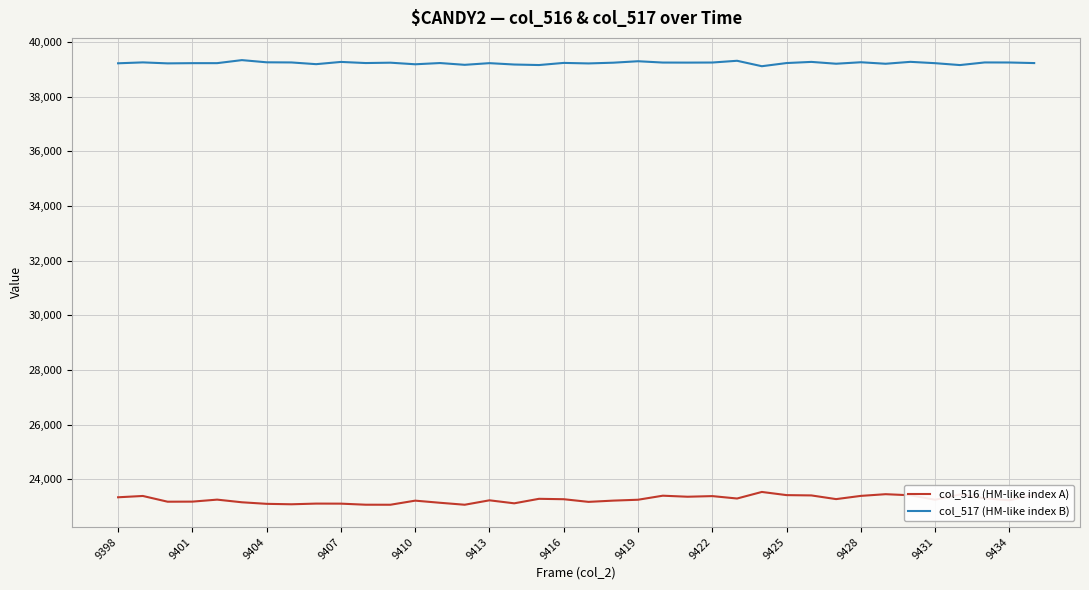

Which series has the largest range (max minus min)?

col_516 (HM-like index A)